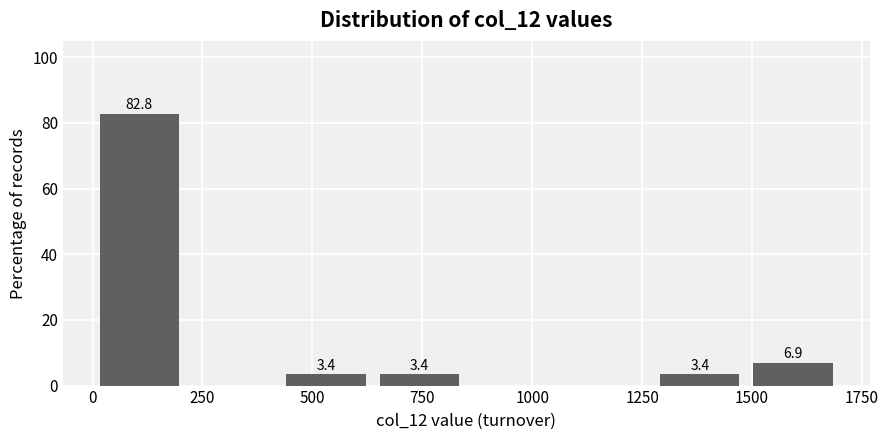

Over which range of the x-axis is the bar tallest?

0 to 200